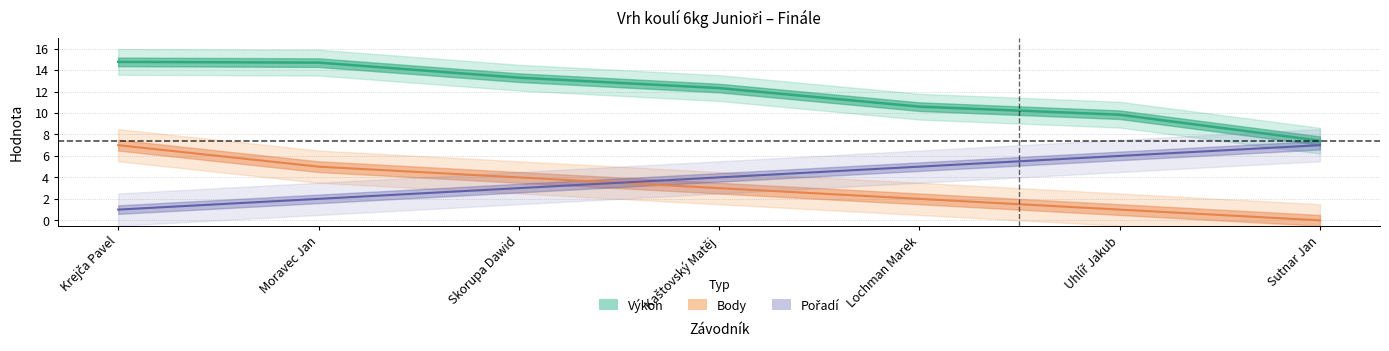

Reading right to left, transcribe all the data shown in this chart.

Pořadí: 7.0	6.0	5.0	4.0	3.0	2.0	1.0
Výkon: 7.4	9.8	10.6	12.3	13.3	14.7	14.8
Body: 0.0	1.0	2.0	3.0	4.0	5.0	7.0